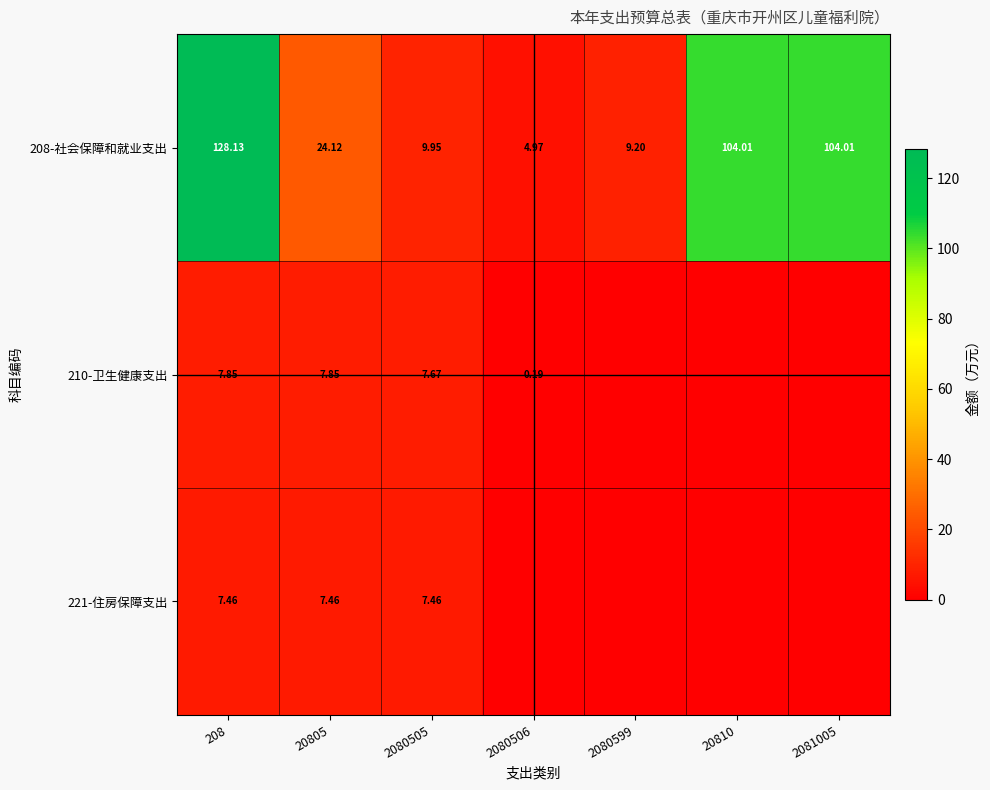

Is the value of 208-社会保障和就业支出 at 2080505 greater than the value of 221-住房保障支出 at 2080505?

Yes